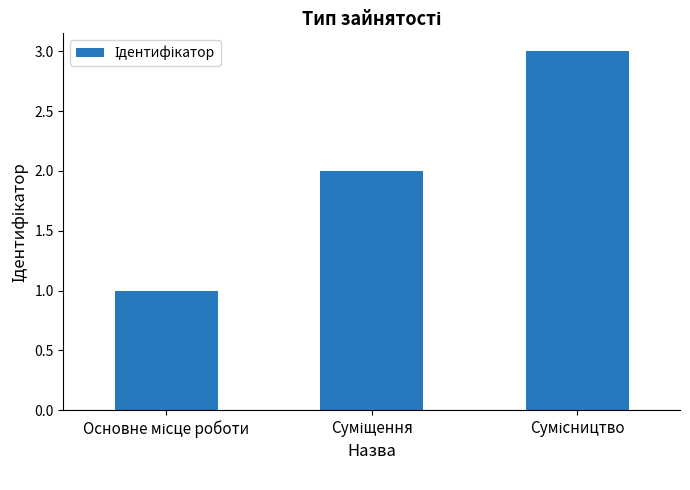

What is the maximum value shown in the chart?

3